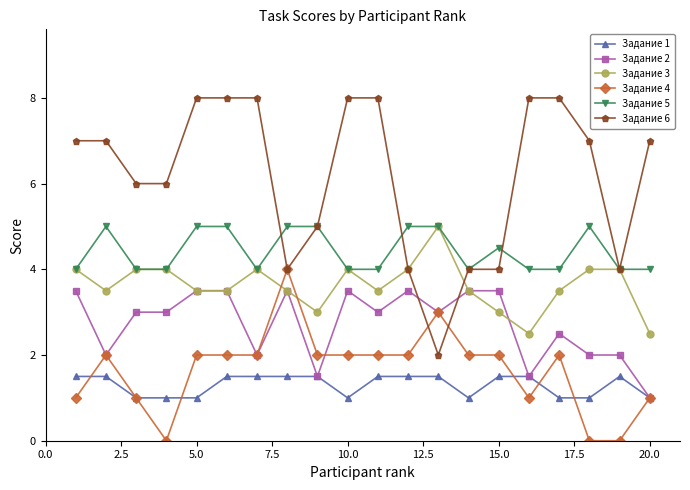

Which series has the widest spread of values?

Задание 6